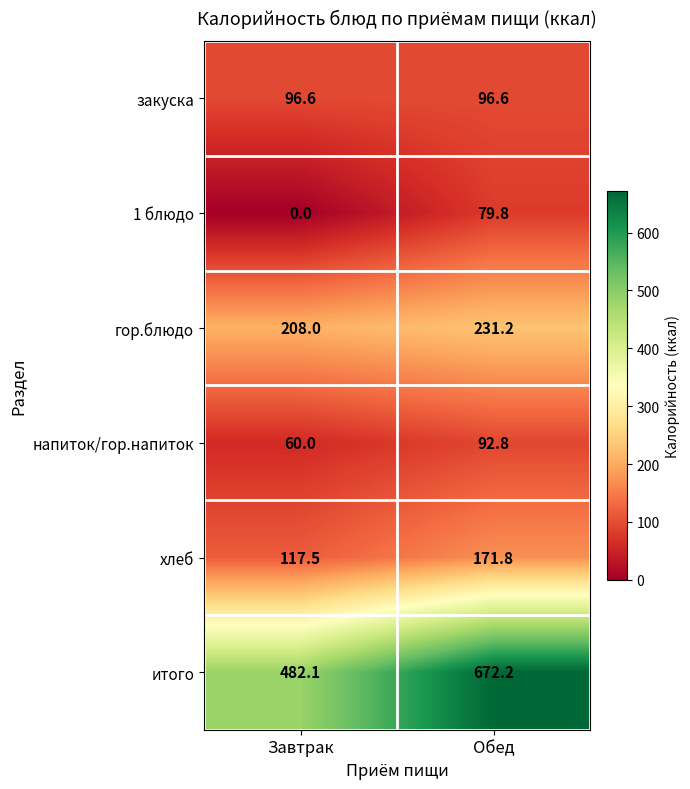

What is the maximum value shown in the chart?

672.2